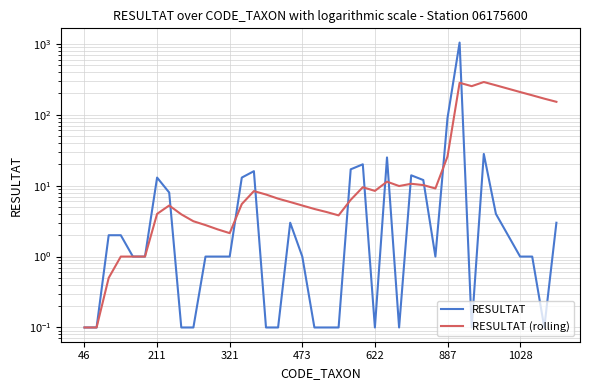

What is the smallest value displayed?

0.1